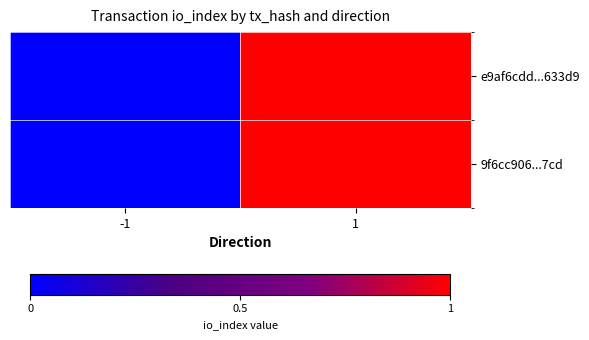

Rank the series by their maximum value, from lowest to highest.

e9af6cdd...633d9, 9f6cc906...7cd